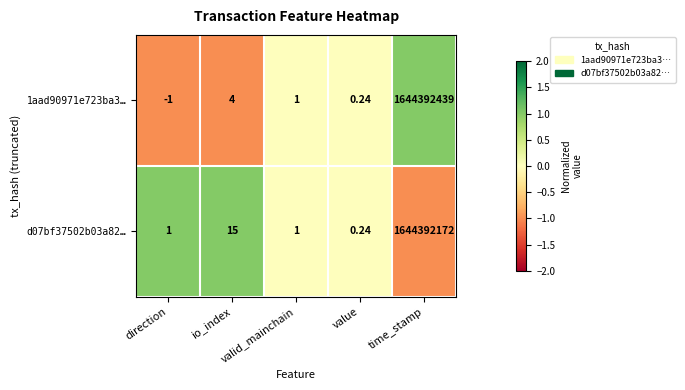

Where is d07bf37502b03a82… nearest to the value 822196086?

io_index